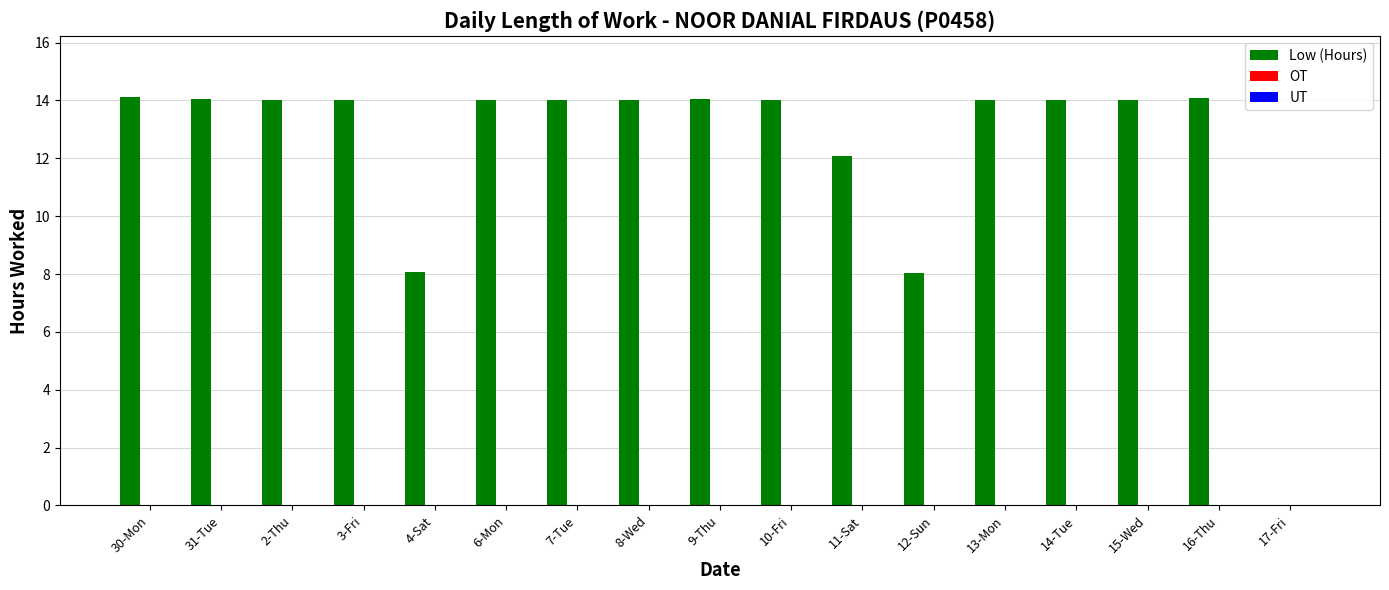

What is the maximum value shown in the chart?

14.1